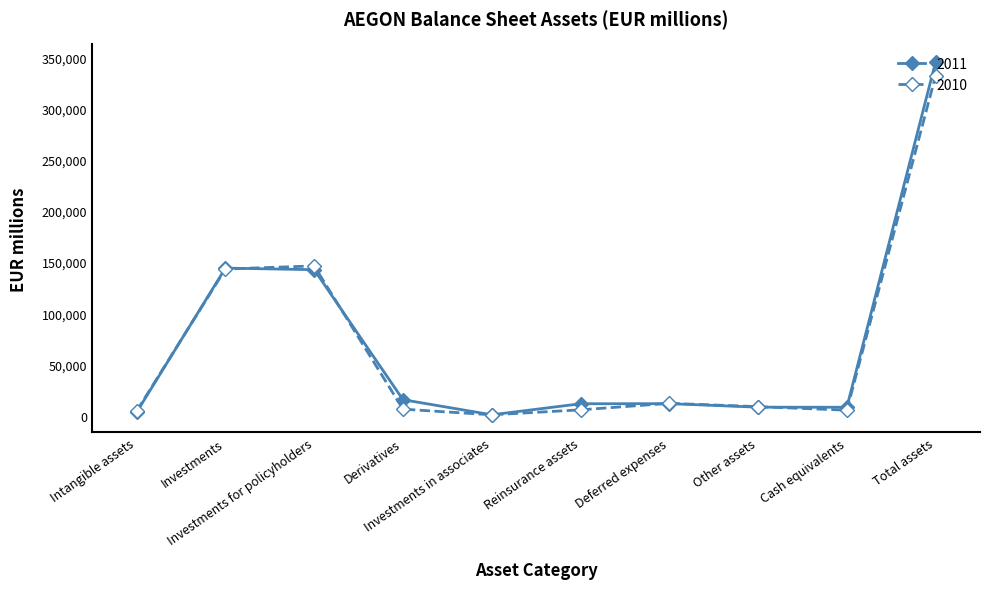

Rank the series by their maximum value, from highest to lowest.

2011, 2010